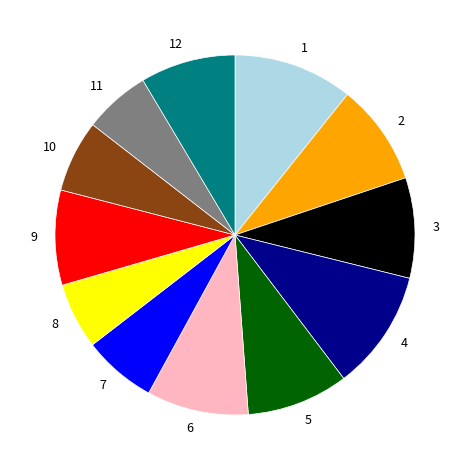

Is there any slice that represents more than half of the pie?

No